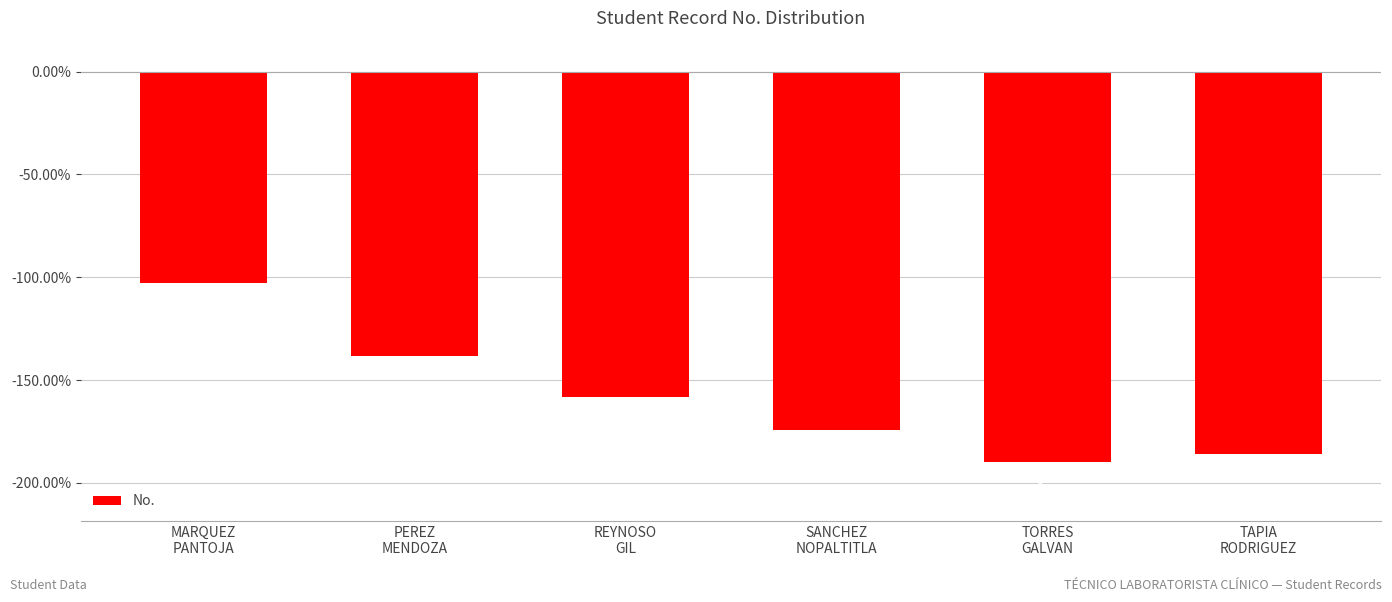

What is the average value?

-1.6